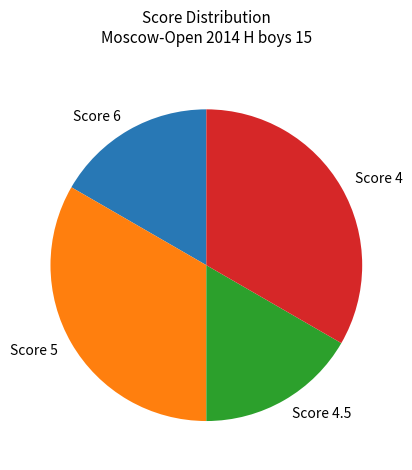

Is Score 5 the majority of the pie?

No